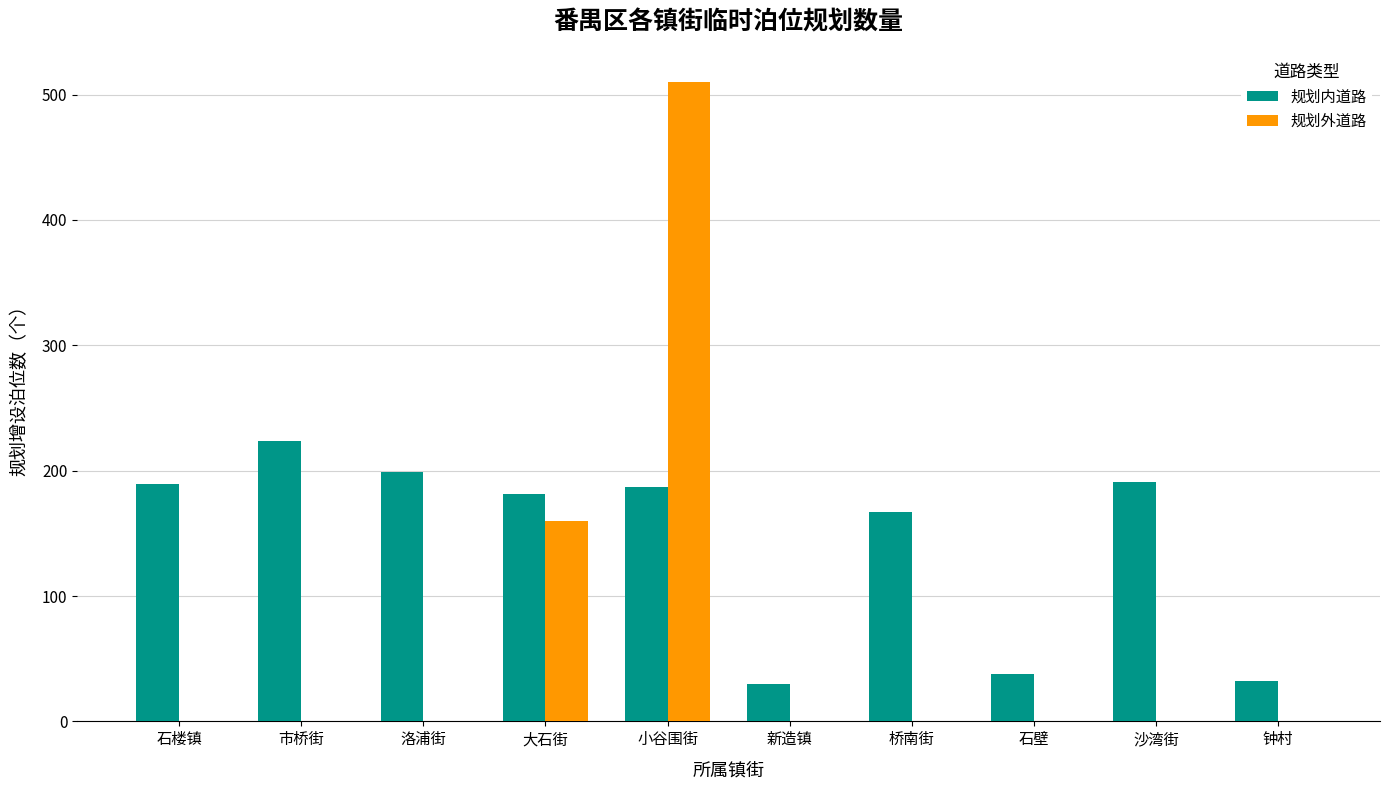

What is the total value across all series at 市桥街?

224